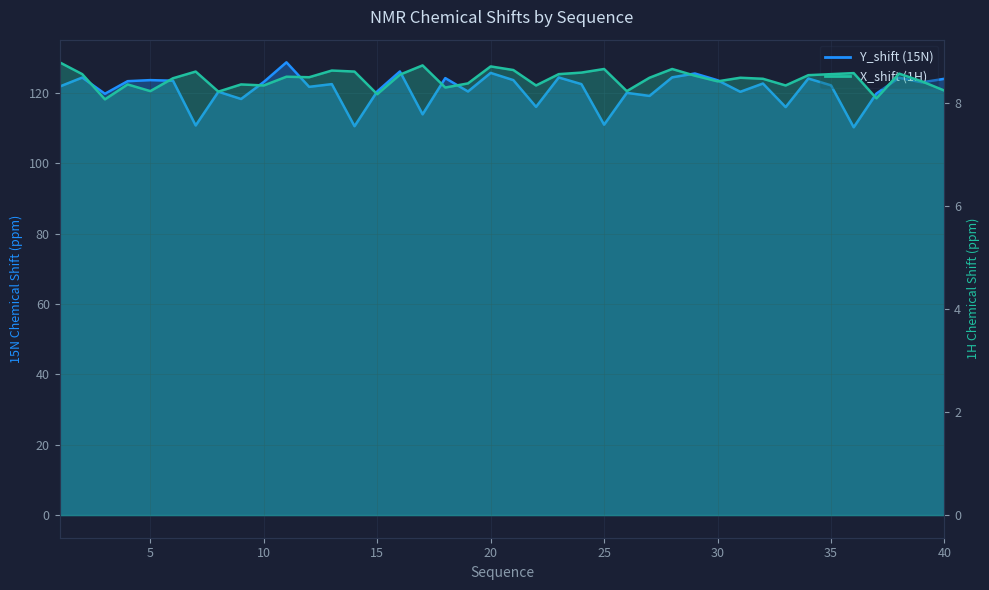

The X_shift series shows 12.2 at 4. True or false?

False